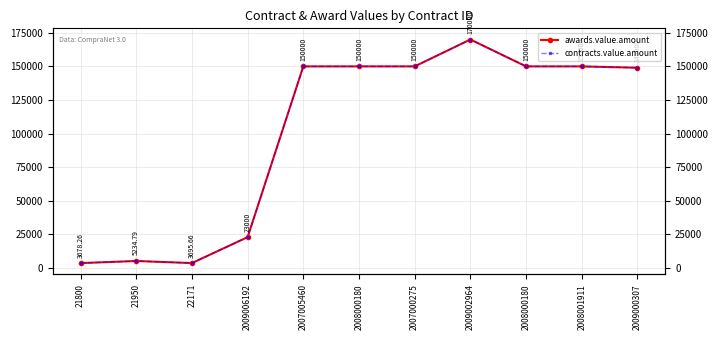

Between 2007000275 and 2008000180, which series saw the biggest shift?

awards.value.amount